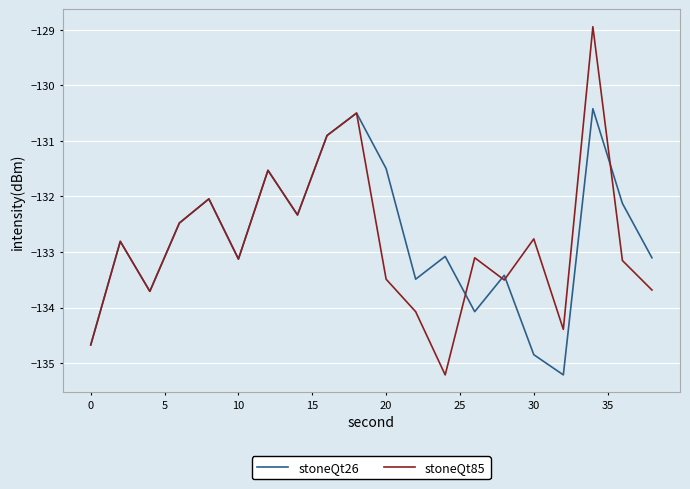

What is the greatest value displayed?

-128.9